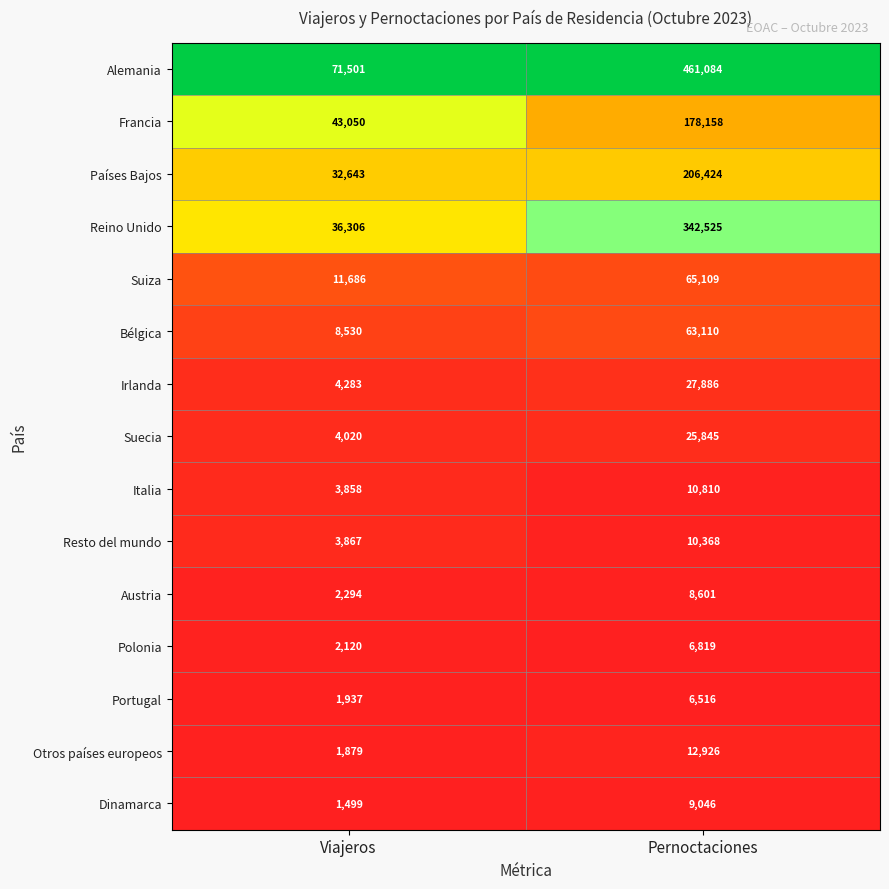

The value of Suecia at Pernoctaciones is 25845. True or false?

True